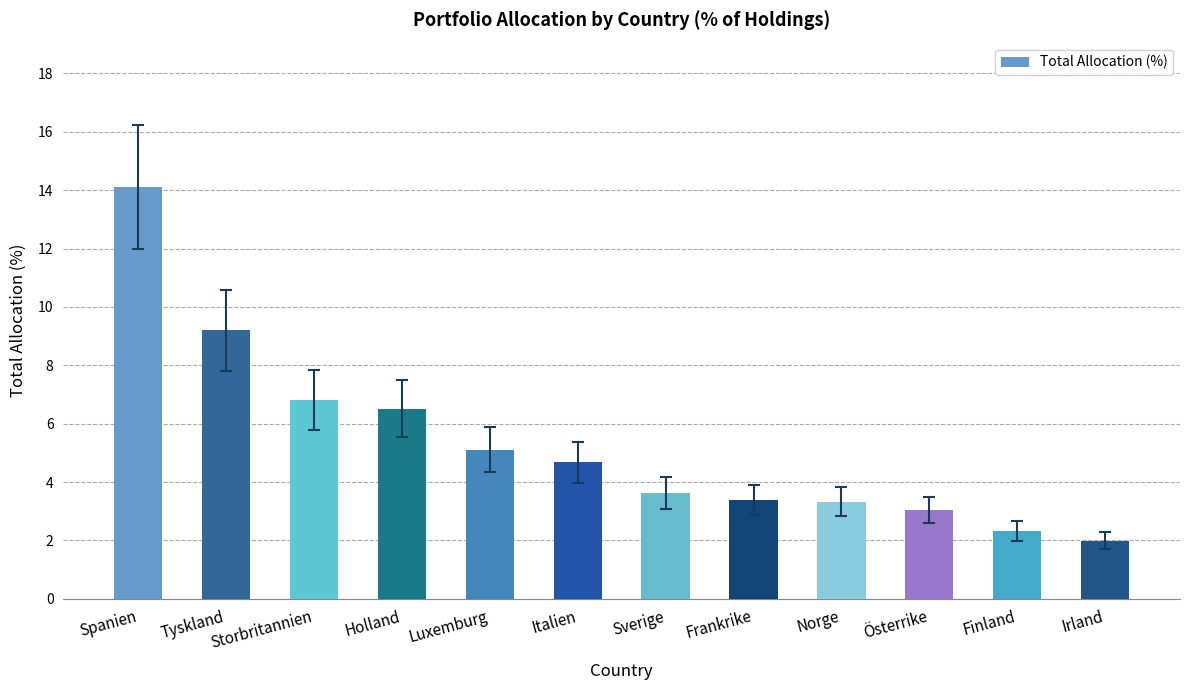

Between Frankrike and Irland, which is larger?

Frankrike